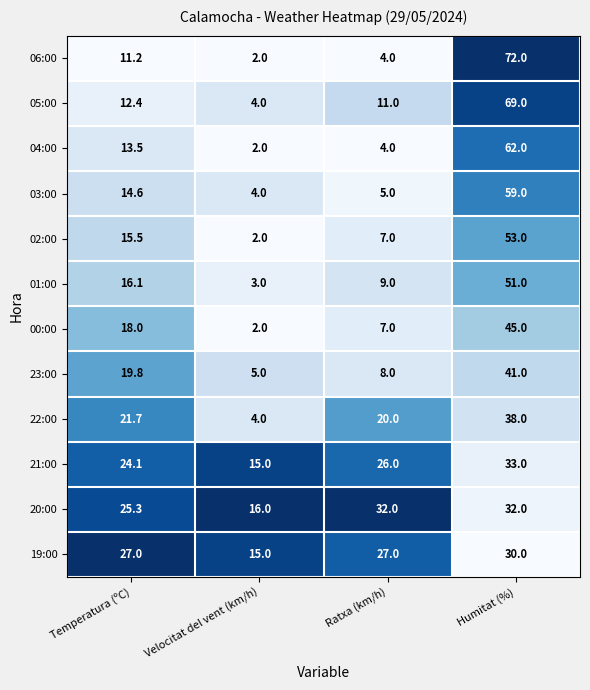

At which category is the sum across all series the highest?

Humitat (%)